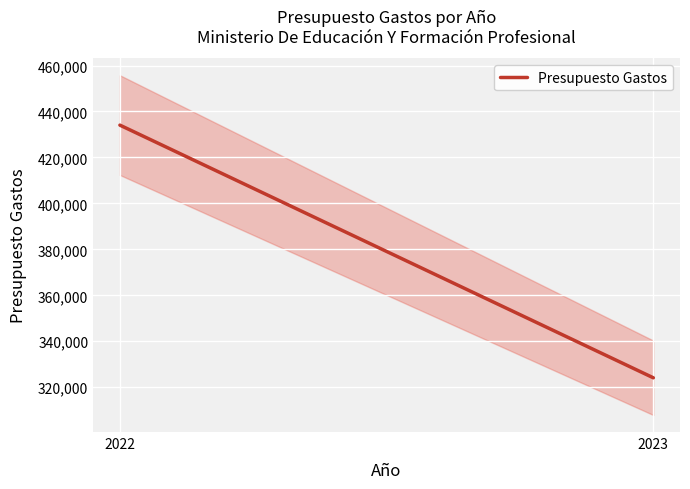

Rank the categories by value from lowest to highest.

2023, 2022